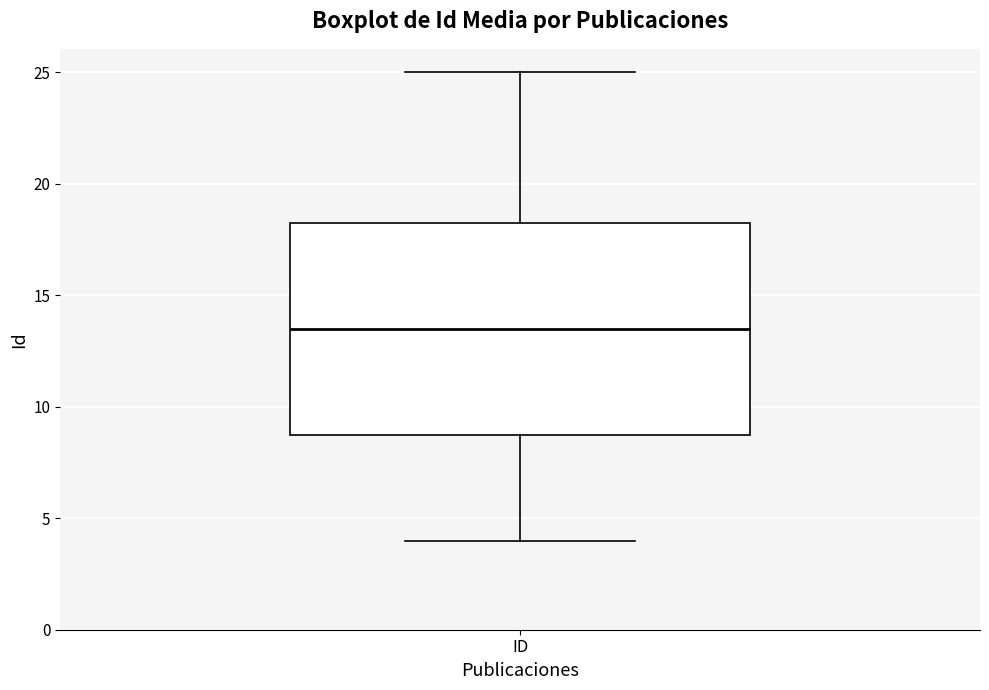

Where does the median line of the box for ID sit on the y-axis? The values are not printed on the chart, so give them approximately, as read against the axis.

13.5